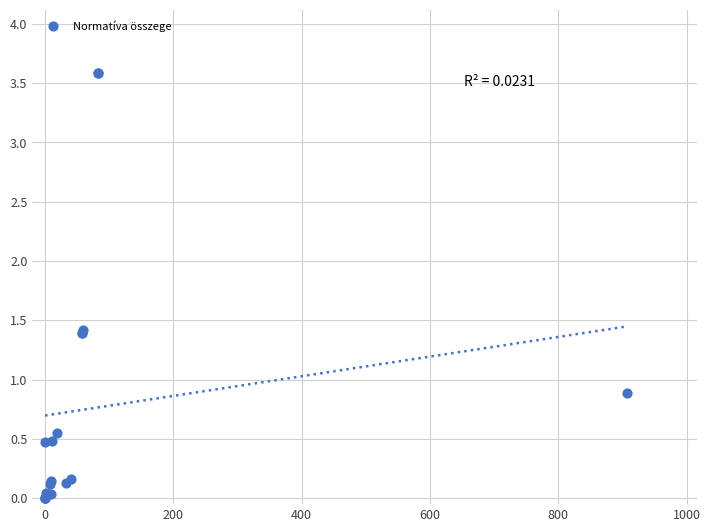

What Y value in the scatter plot is closest to 1?

0.9